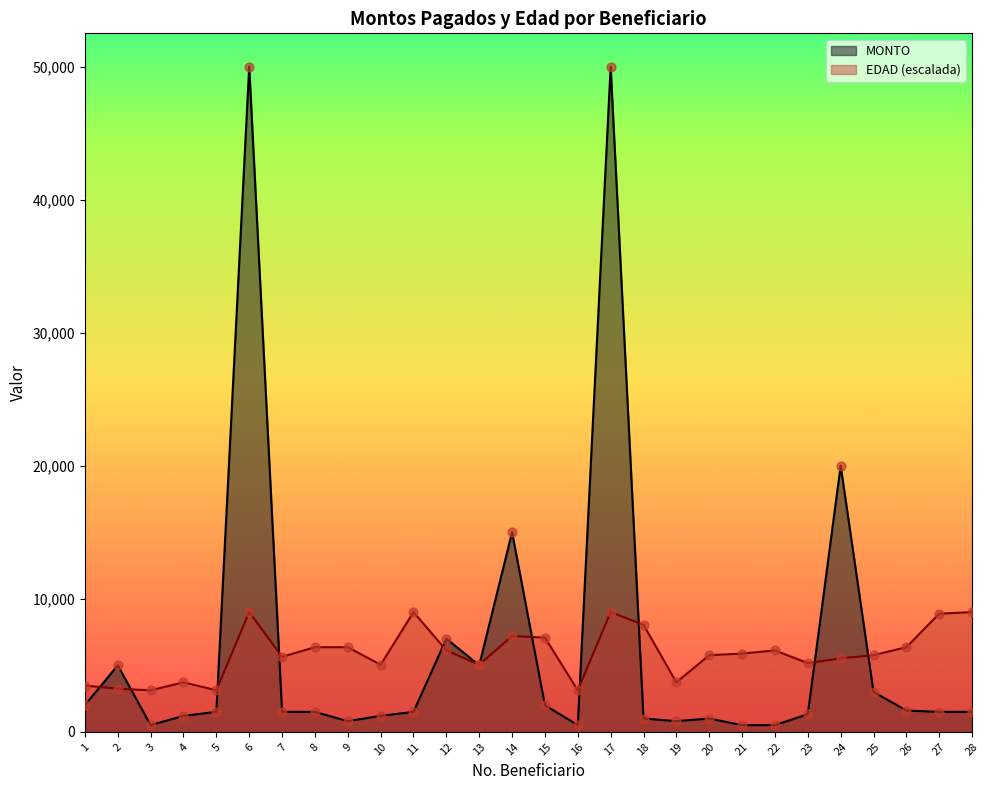

Which series has the widest spread of Y values?

MONTO